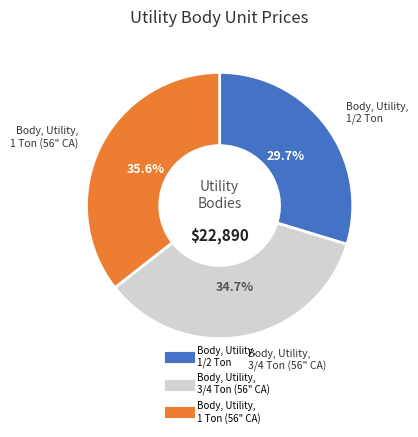

Is there any slice that represents more than half of the pie?

No